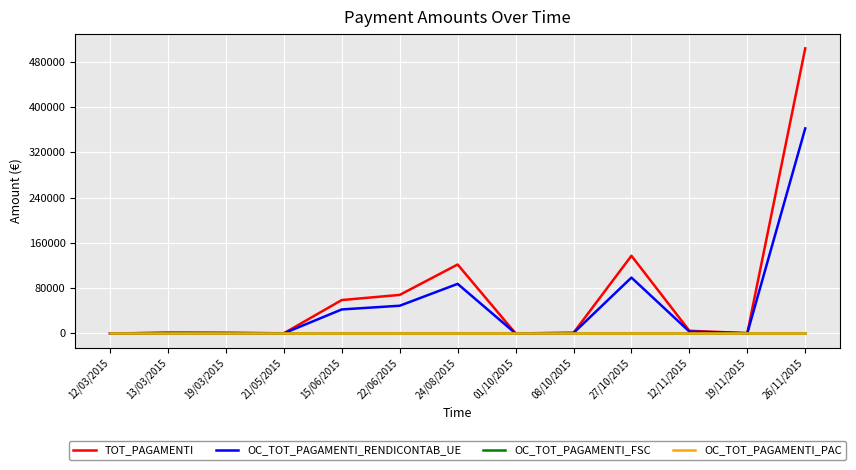

Is this an area chart (filled region under the line)?

No